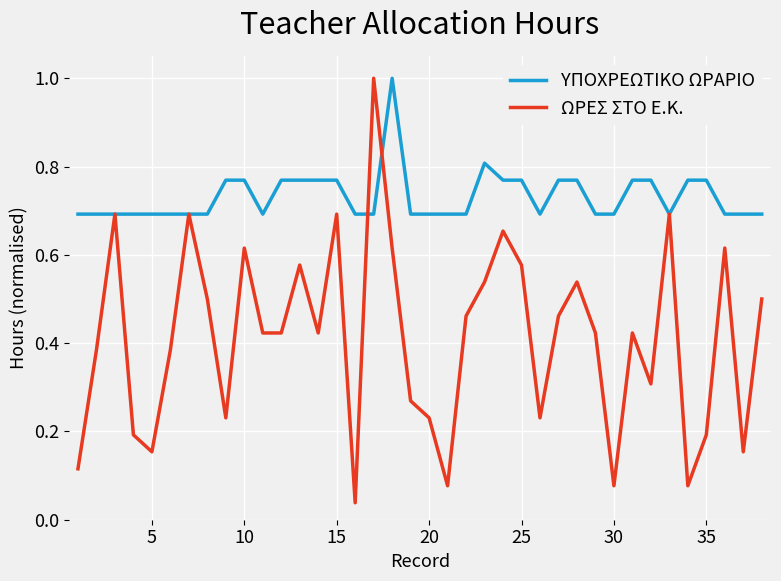

Which series has the widest spread of values?

ΩΡΕΣ ΣΤΟ Ε.Κ.